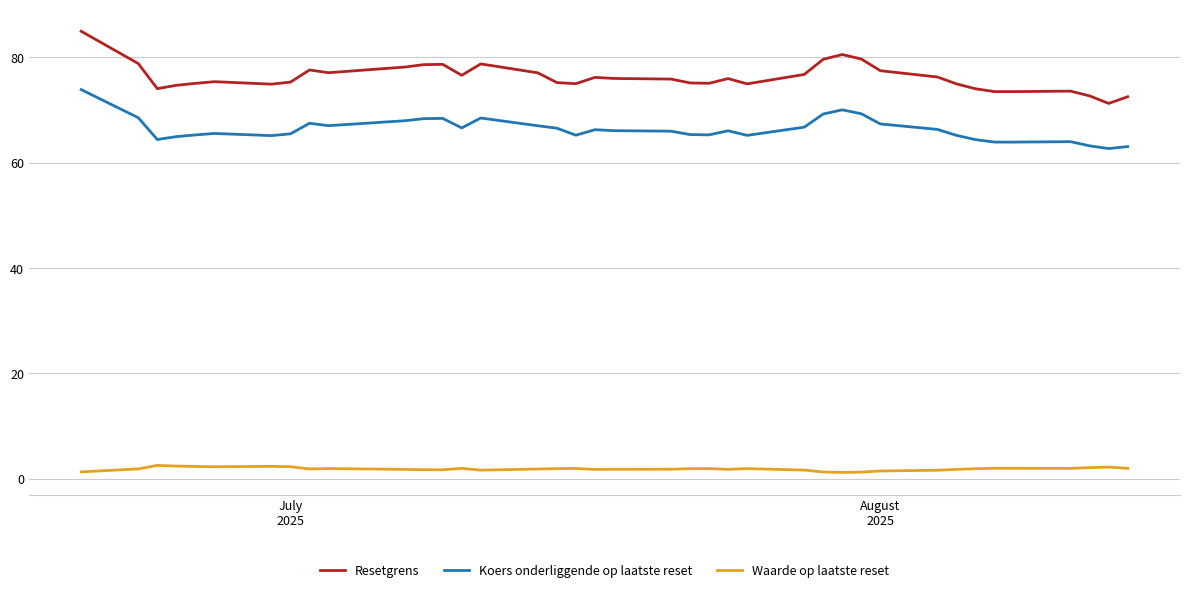

What is the greatest value displayed?

84.9